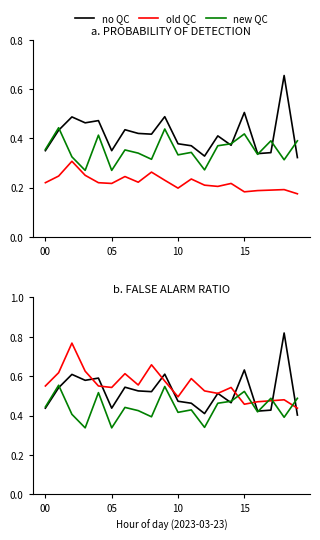

Is it true that old QC equals 0.7 at 16?

False